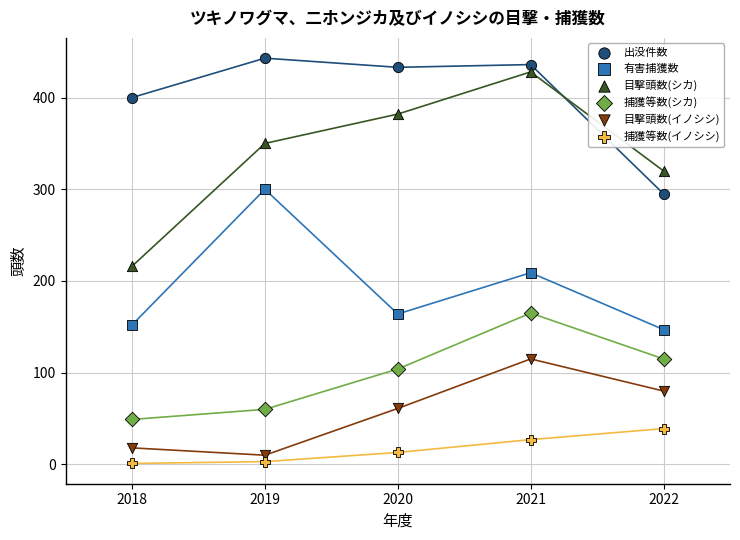

What is the X range (max minus min) for the scatter plot?

4